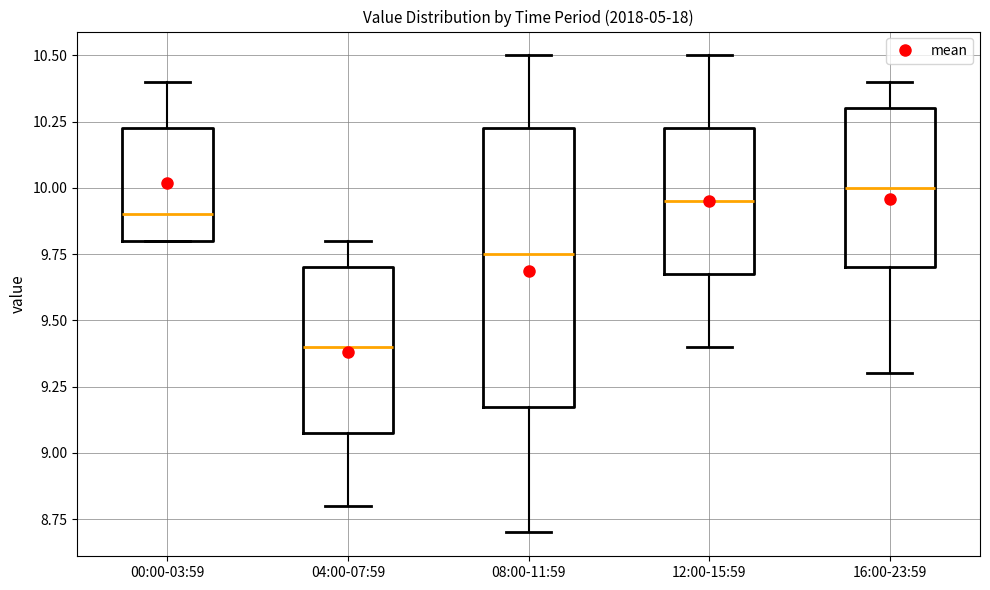

Reading left to right, read every box against the y-axis: the position of its median line, the range the box covers, and the ends of its whiskers. The values are not printed on the chart, so give them approximately, as read against the axis.

00:00-03:59: median 9.90, box 9.80 to 10.25, whiskers 9.80 to 10.40
04:00-07:59: median 9.40, box 9.10 to 9.70, whiskers 8.80 to 9.80
08:00-11:59: median 9.75, box 9.20 to 10.25, whiskers 8.70 to 10.50
12:00-15:59: median 9.95, box 9.70 to 10.25, whiskers 9.40 to 10.50
16:00-23:59: median 10.00, box 9.70 to 10.30, whiskers 9.30 to 10.40